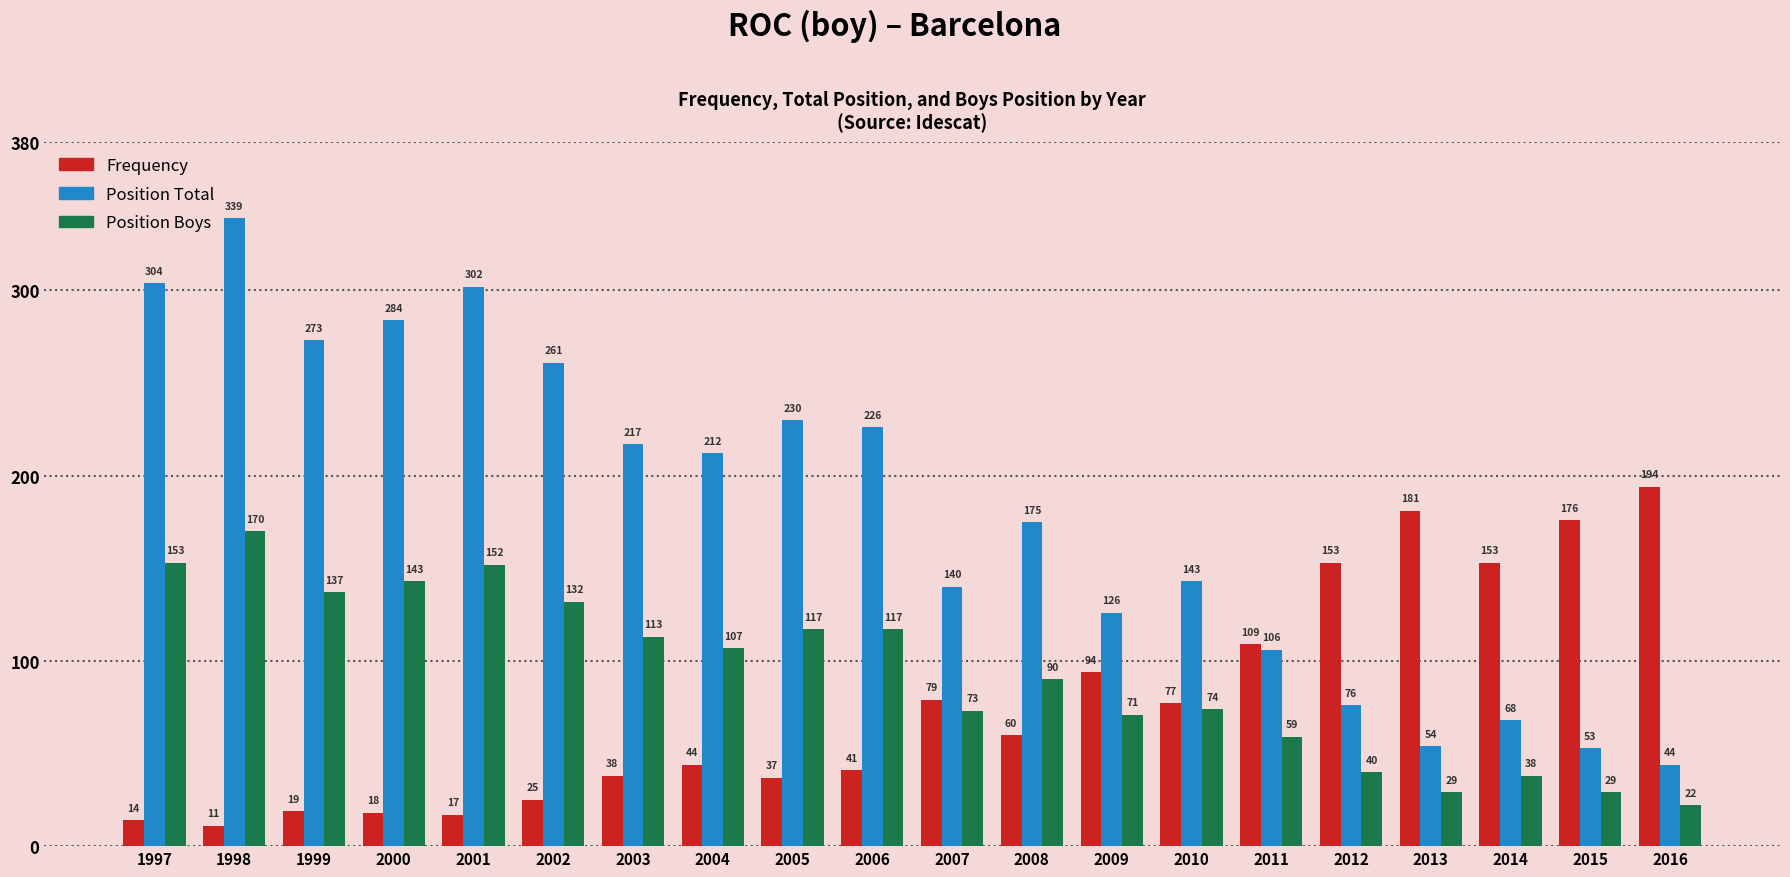

Rank the series at 2010 from highest to lowest value.

Position Total, Frequency, Position Boys